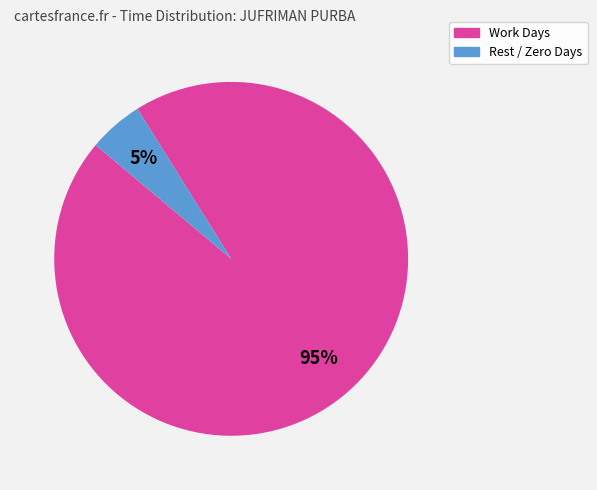

Is there a majority slice in this chart?

Yes